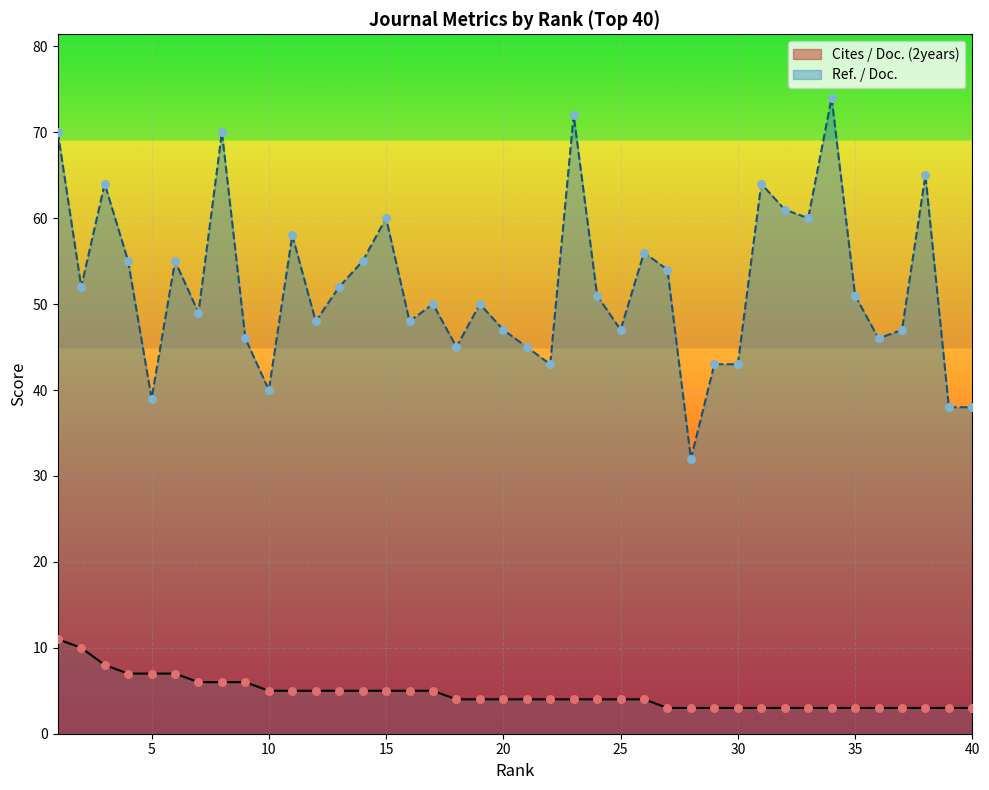

What are all the series names shown in the legend?

Cites / Doc. (2years), Ref. / Doc.